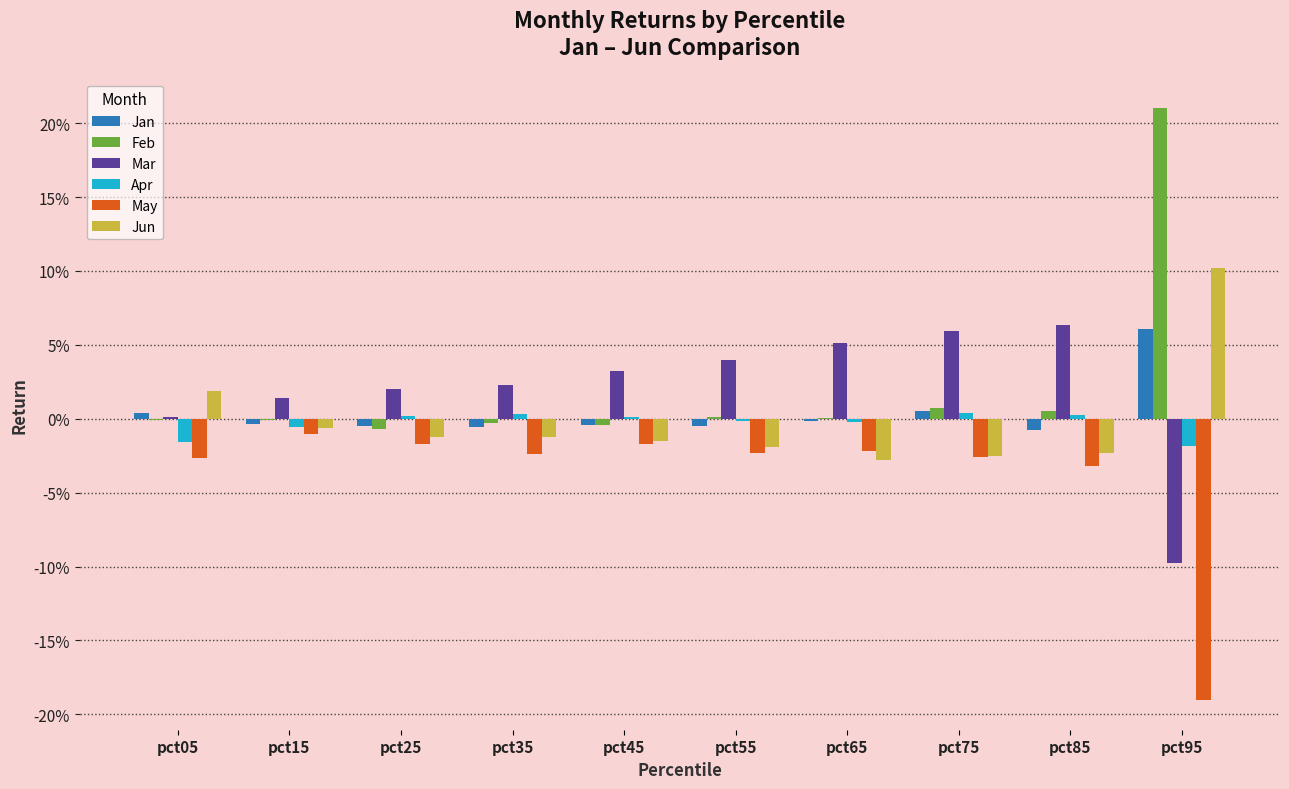

What are all the series names shown in the legend?

Jan, Feb, Mar, Apr, May, Jun